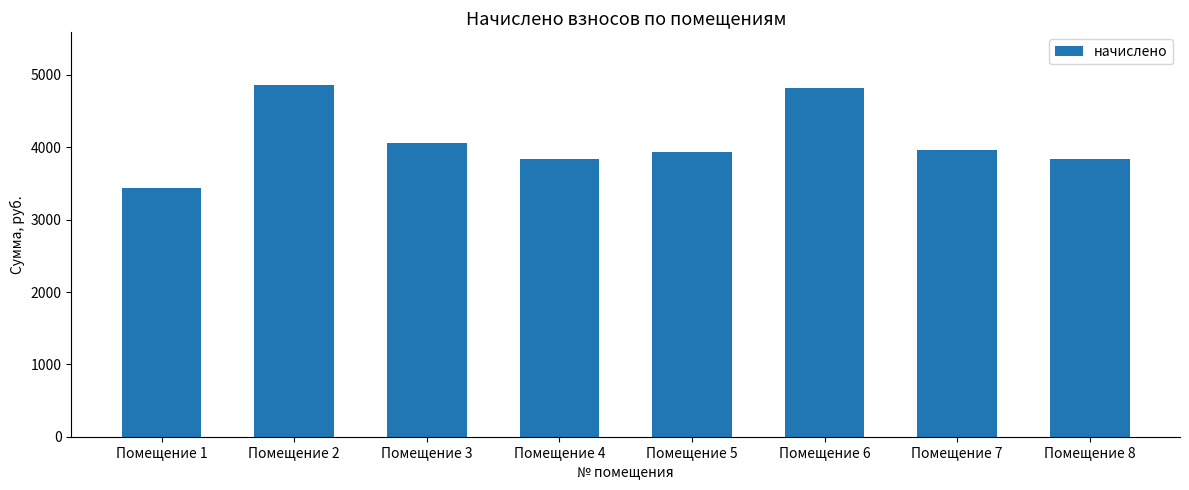

How many distinct data groups are displayed?

1